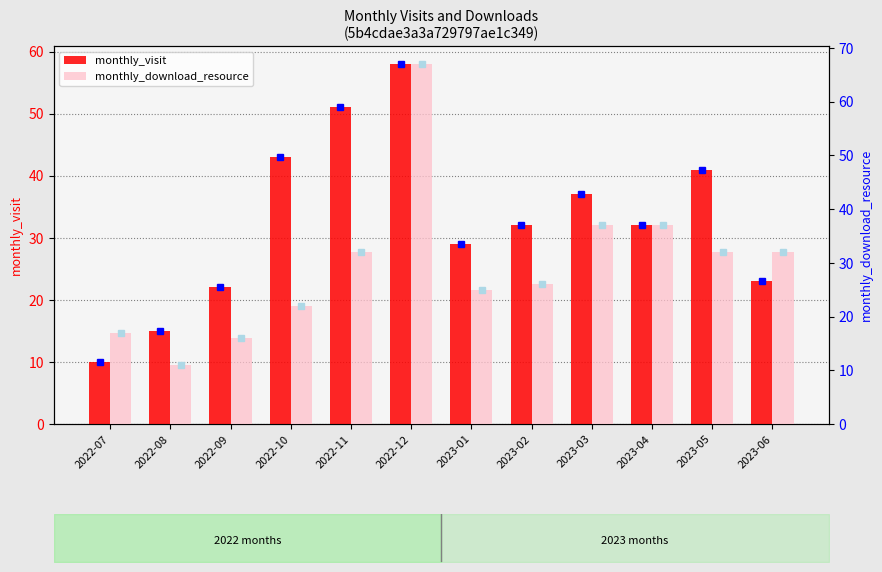

At how many categories does at least one series exceed 31?

8